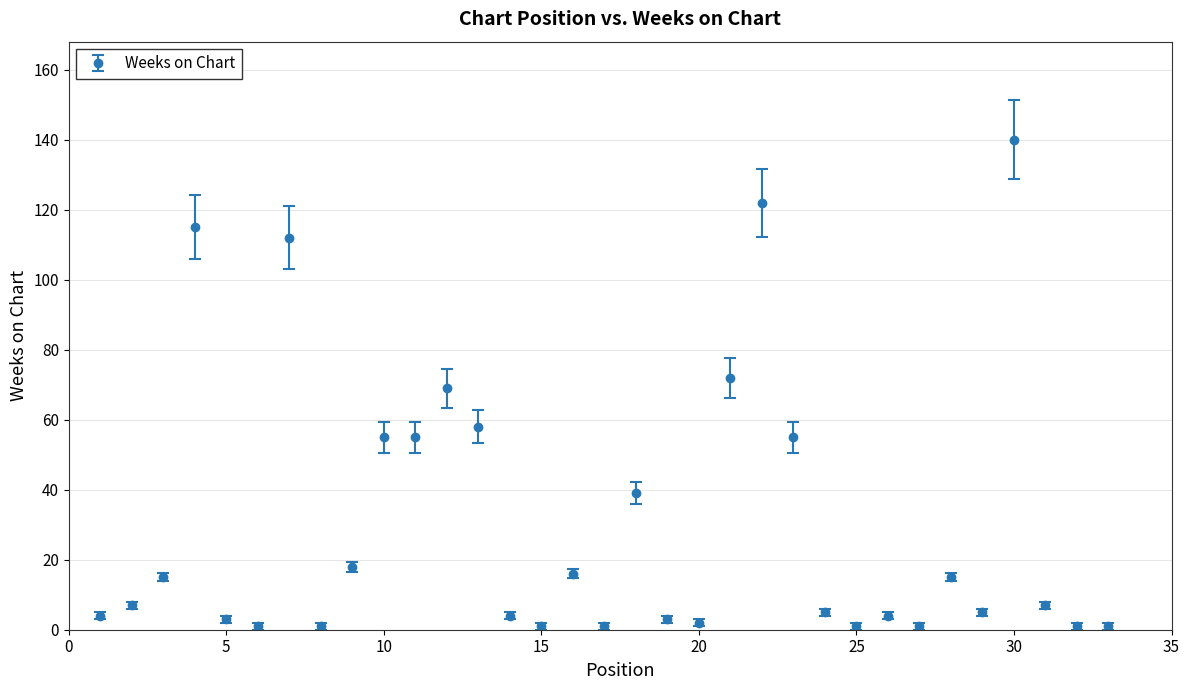

What is the difference between the second highest and second lowest values?

121